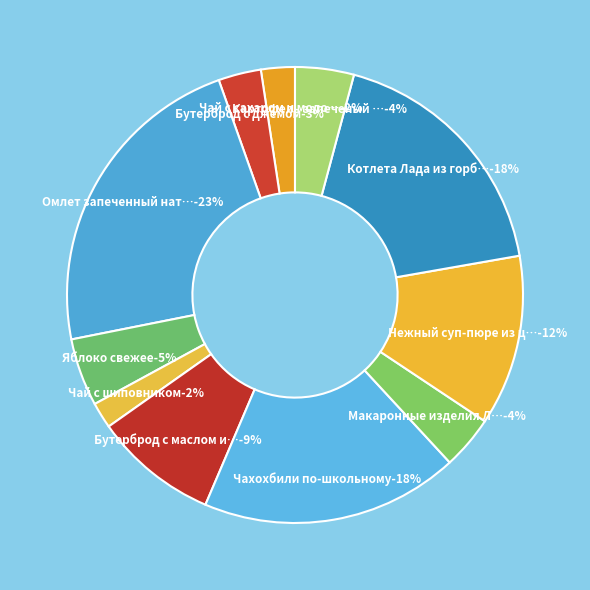

To the nearest percent, what is the difference between the largest and smallest slice percentages?

21%